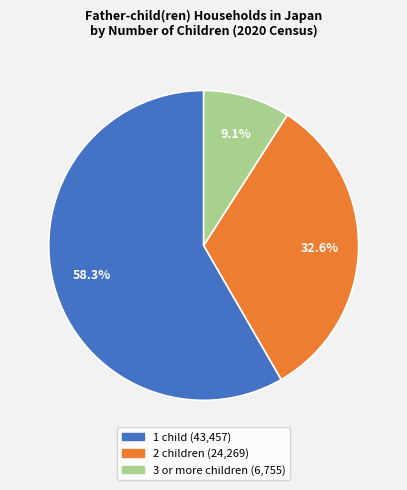

The 2 children slice represents 33% of the pie. True or false?

True